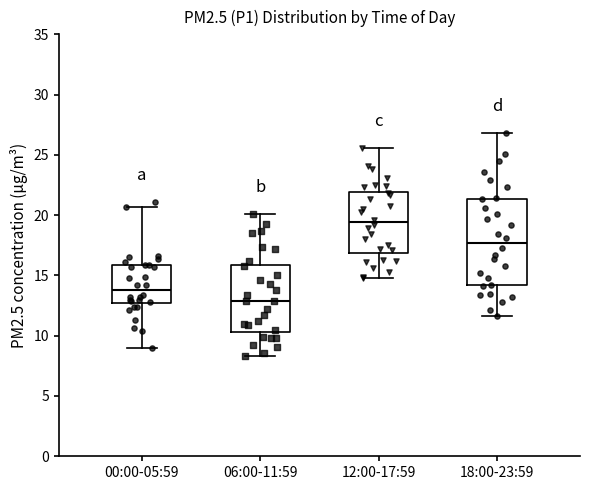

Which box's median line is the highest?

12:00-17:59